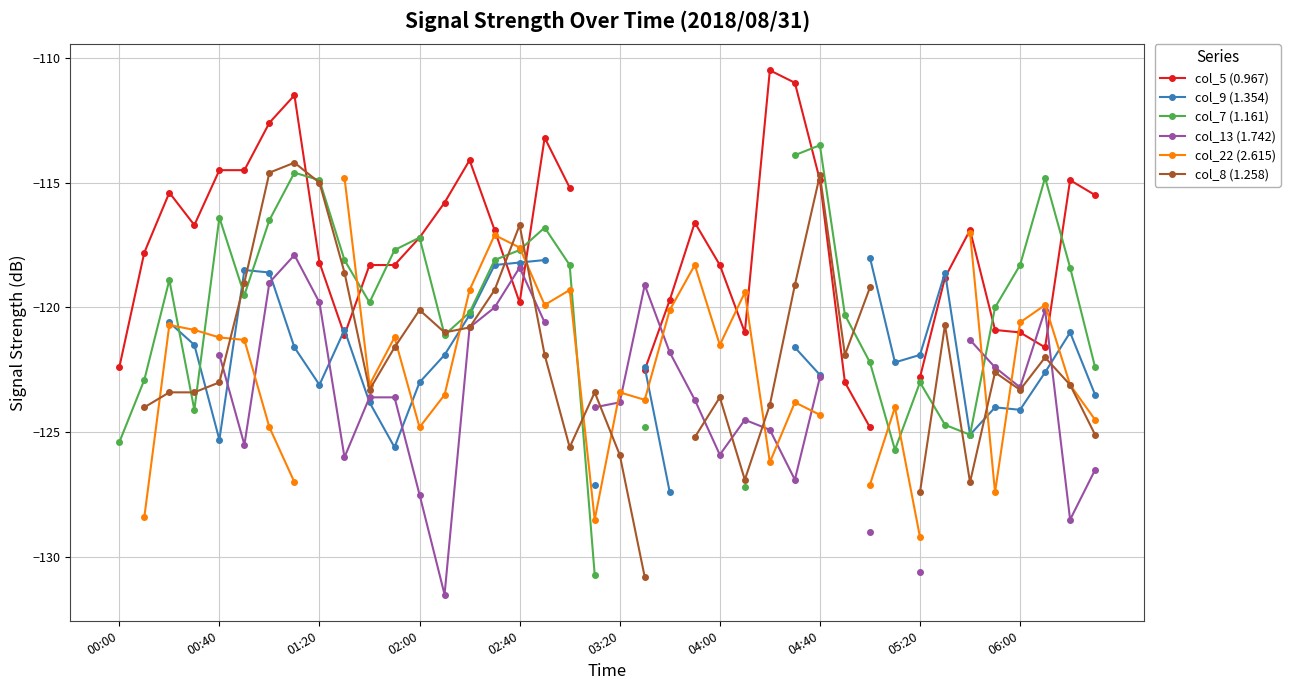

What is the total value across all series at 38?

-729.0